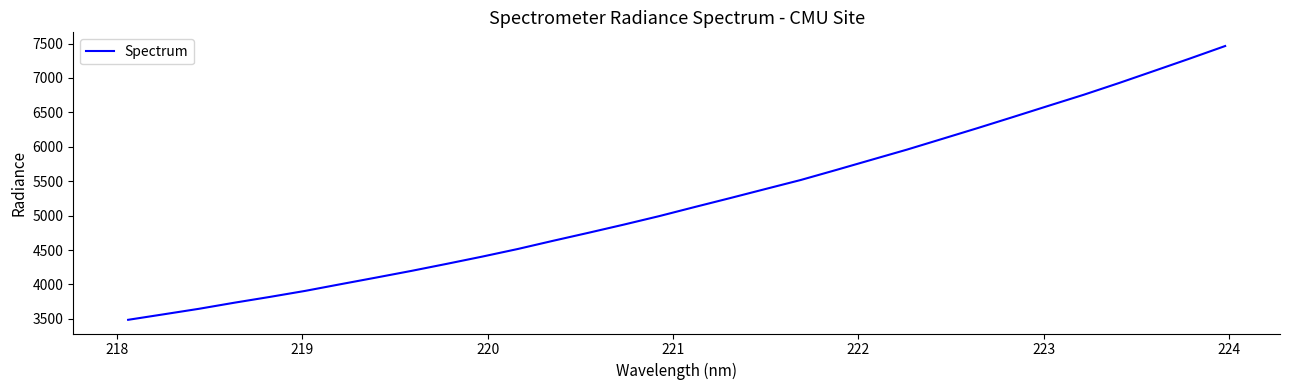

What is the maximum value shown in the chart?

7463.7